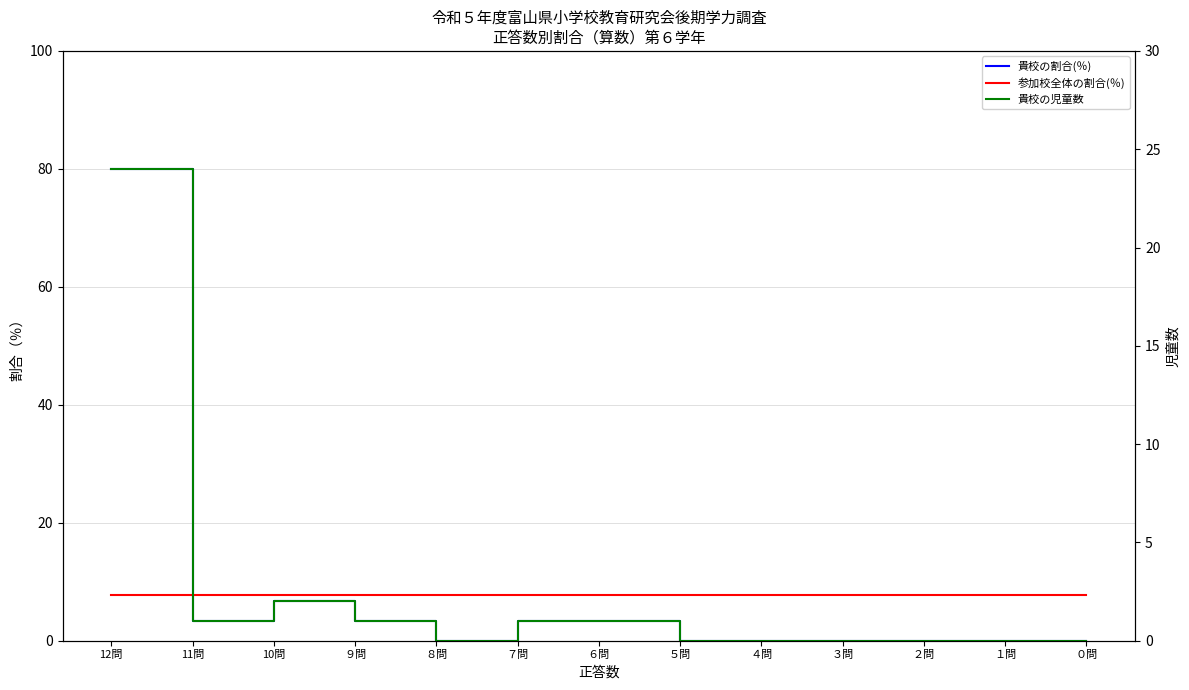

Between which two adjacent categories do 参加校全体の割合(％) and 貴校の割合(％) first intersect?

12問 and 11問